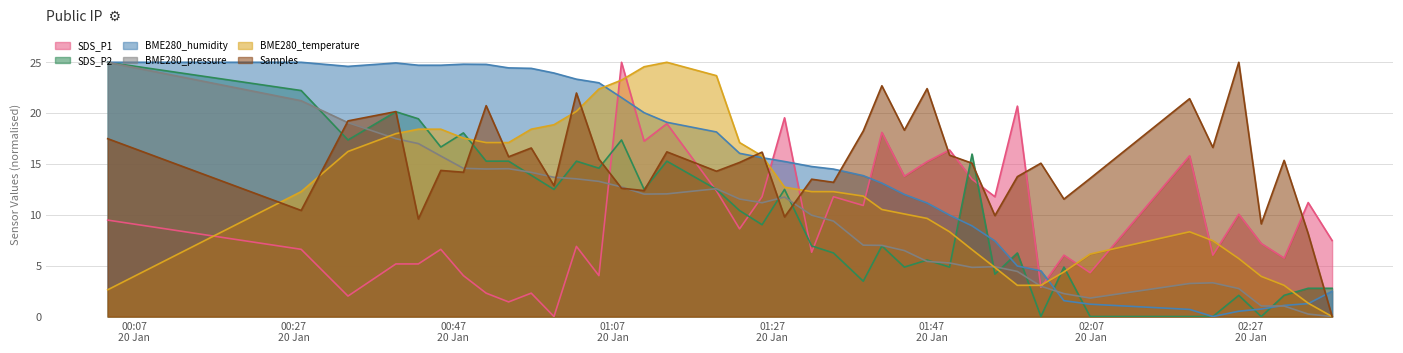

What is the highest value of the Samples series?

25.0